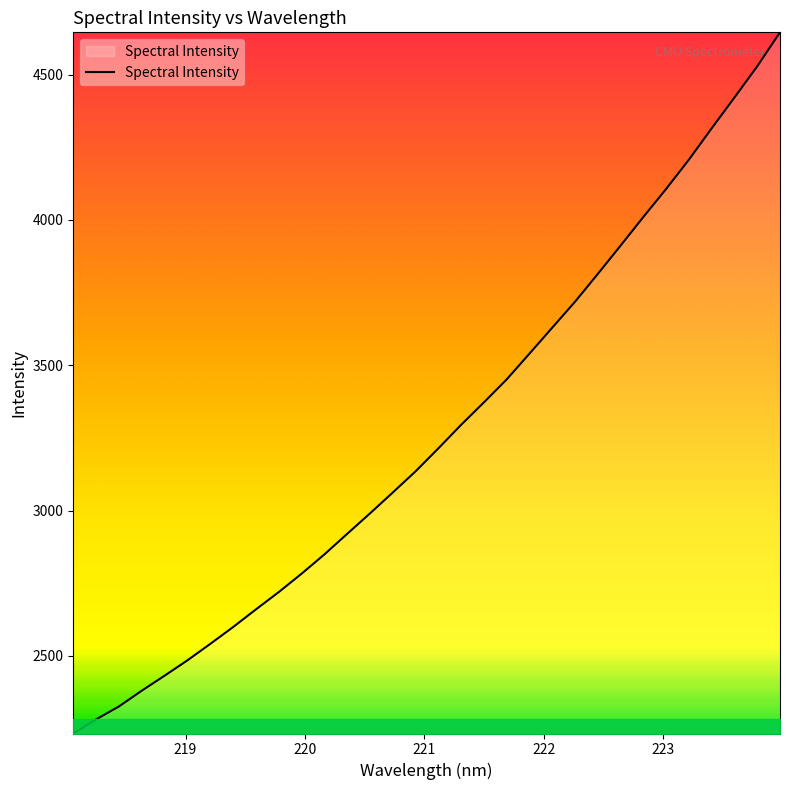

What is the greatest value displayed?

4645.5